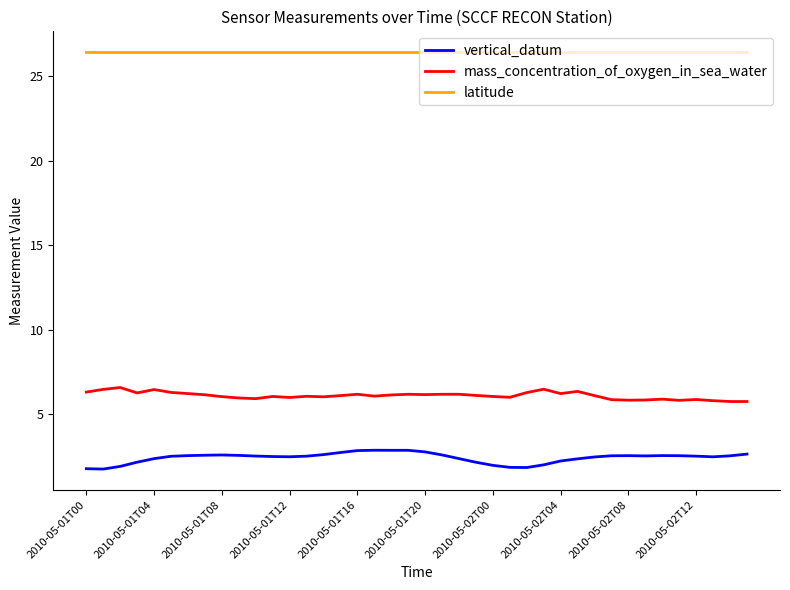

Rank the series by their maximum value, from highest to lowest.

latitude, mass_concentration_of_oxygen_in_sea_water, vertical_datum